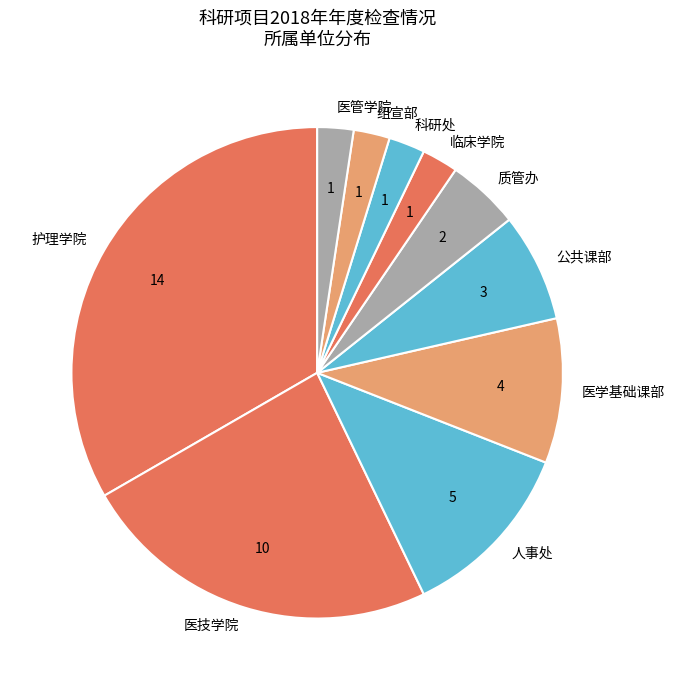

The 公共课部 slice represents 7% of the pie. True or false?

True